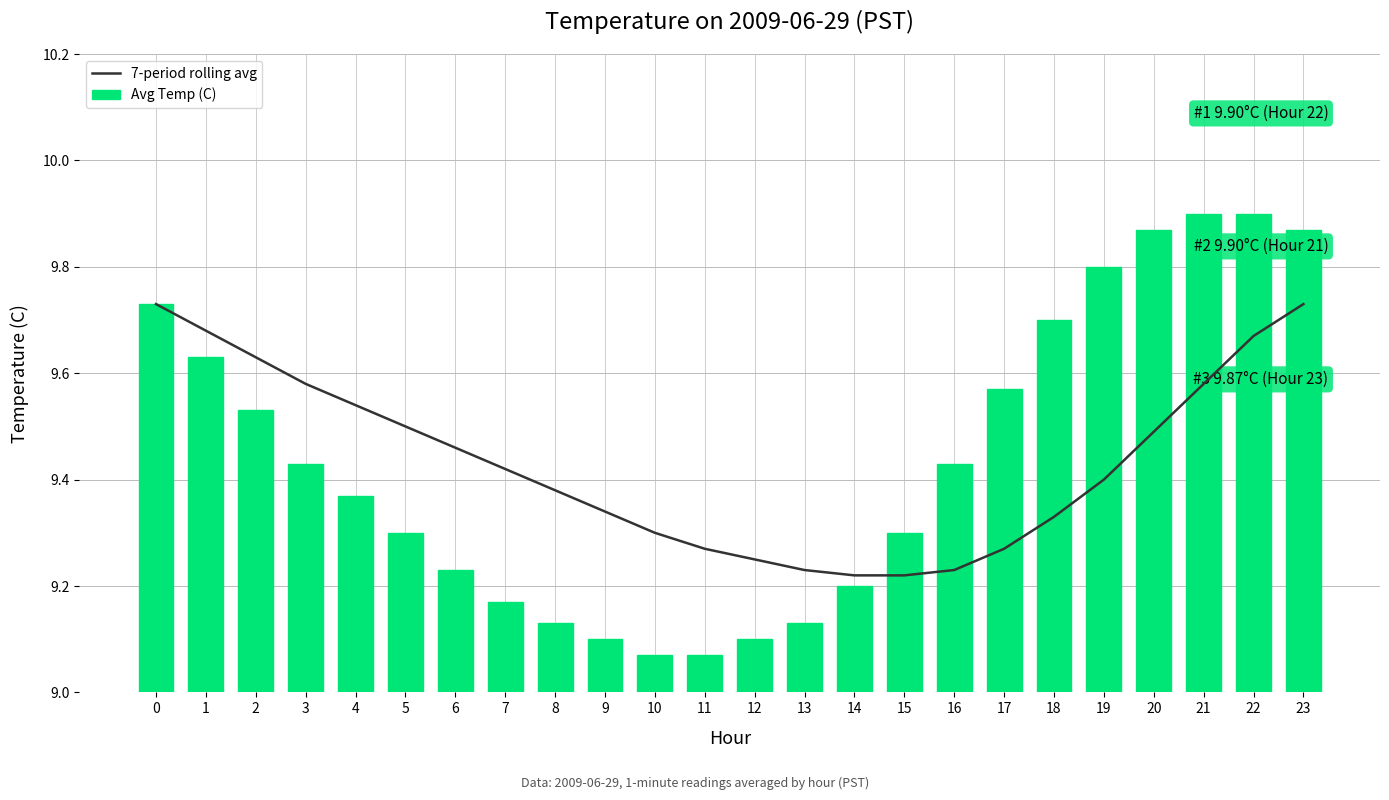

Is it true that Avg Temp (C) equals 12.5 at 14?

False